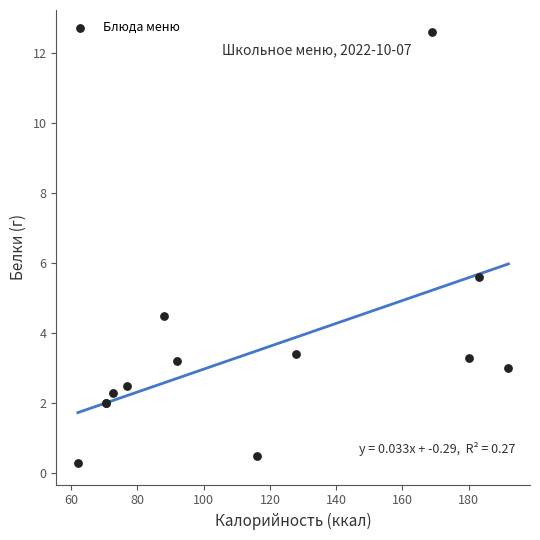

What Y value in the scatter plot is closest to 6?

5.6